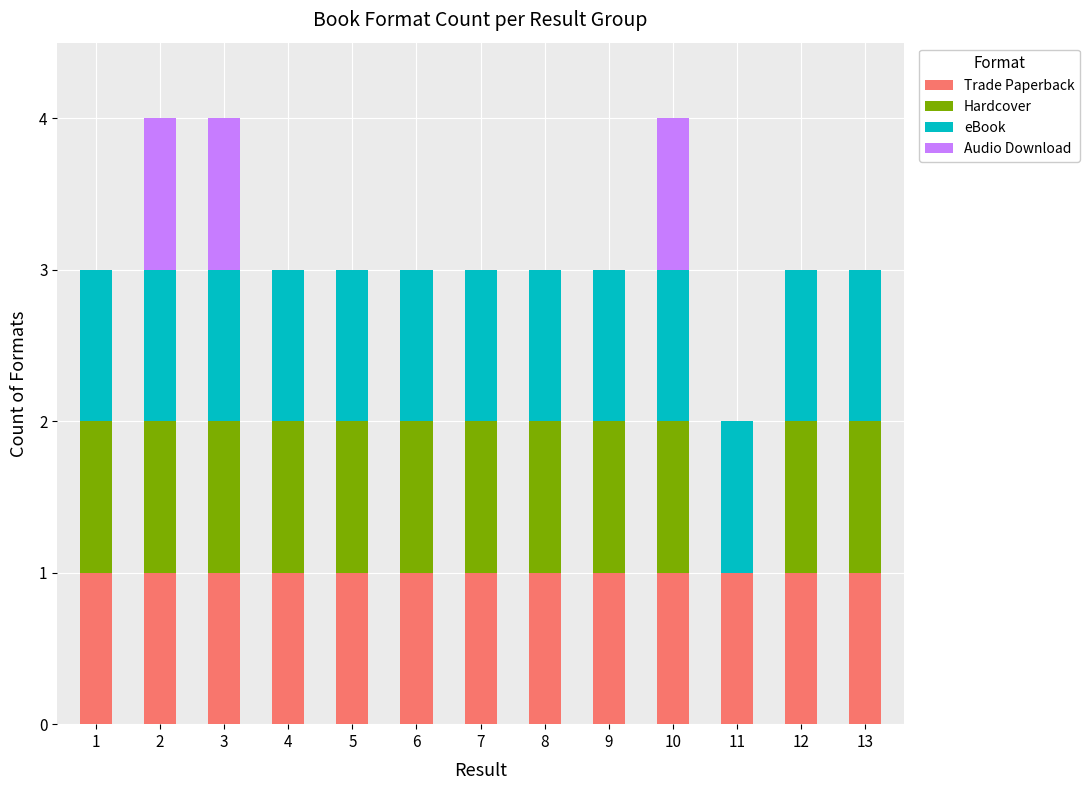

What are all the series names shown in the legend?

Trade Paperback, Hardcover, eBook, Audio Download